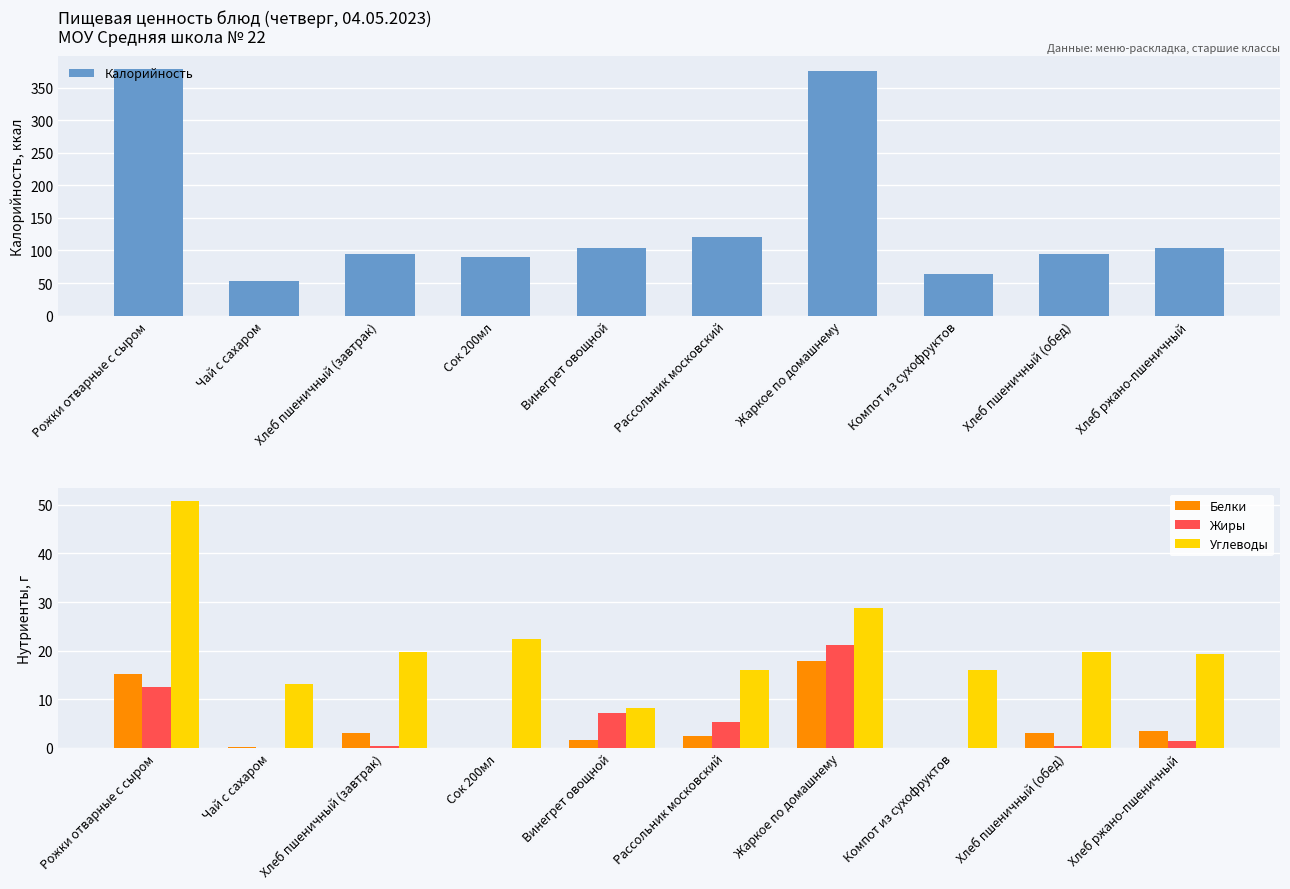

Read the Белки value at Рассольник московский.

2.4